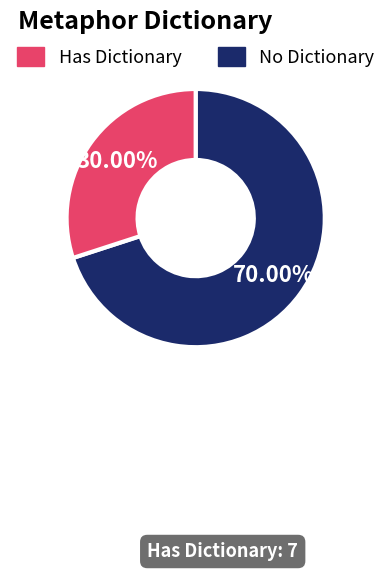

Does any single category account for the majority?

Yes